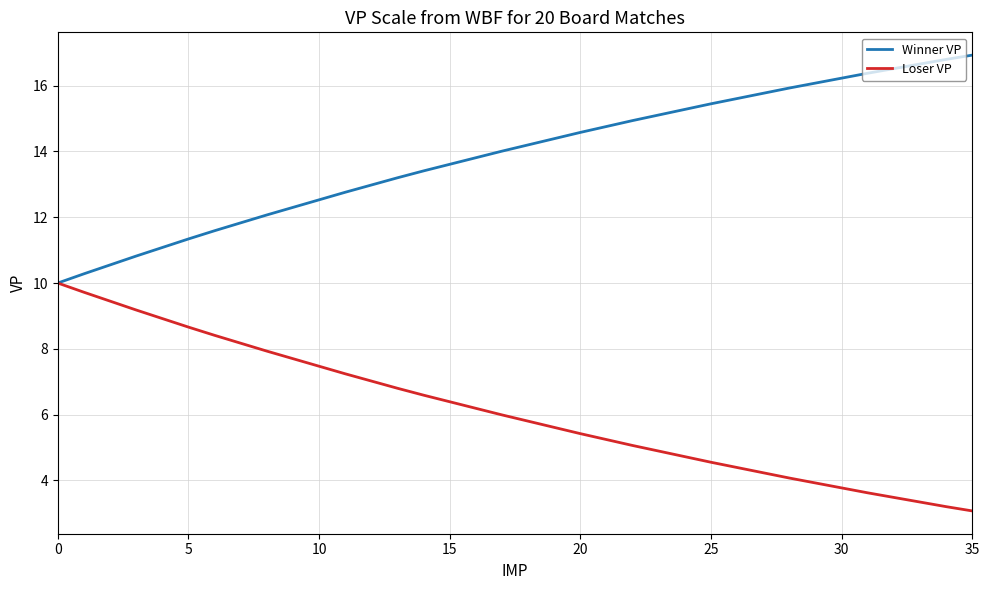

List the series in order of their peak value, lowest first.

Loser VP, Winner VP